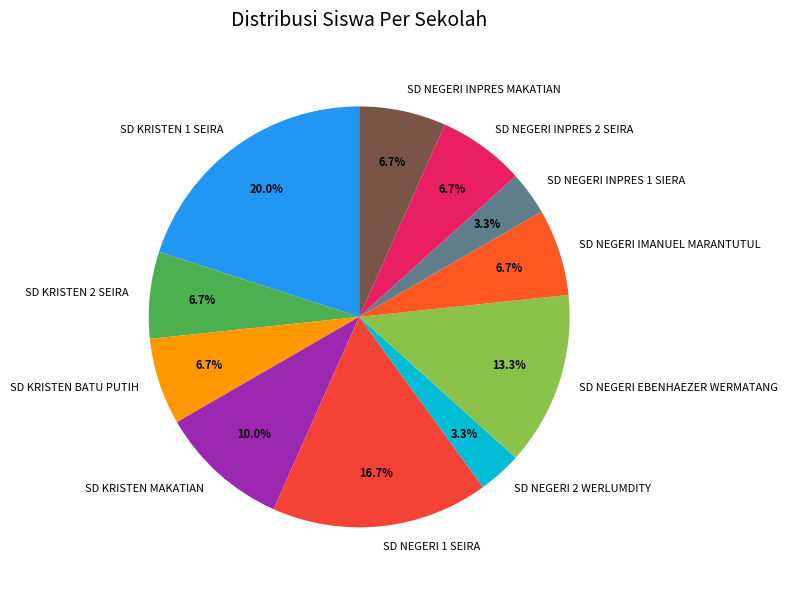

The SD KRISTEN BATU PUTIH slice represents 7% of the pie. True or false?

True